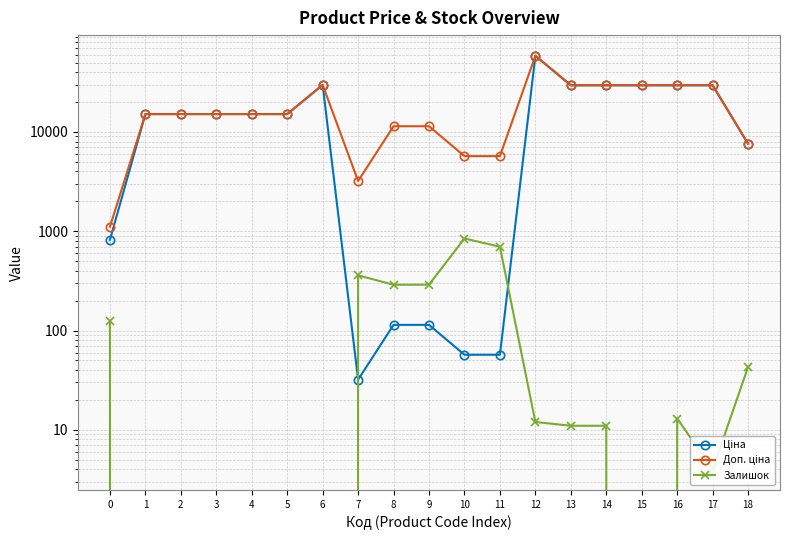

At which label is Ціна closest to 29229?

13